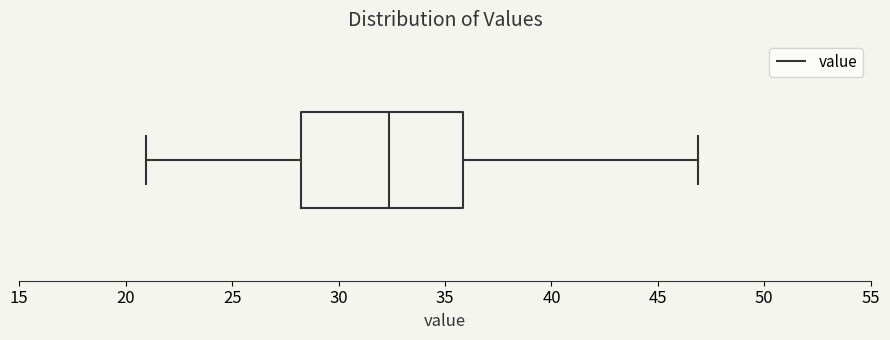

Transcribe this box plot: give where the median line is, the range the box spans, and where the two whiskers end, as read against the x-axis. The values are not printed on the chart, so give them approximately, as read against the axis.

median 32.5, box 28.0 to 36.0, whiskers 21.0 to 47.0